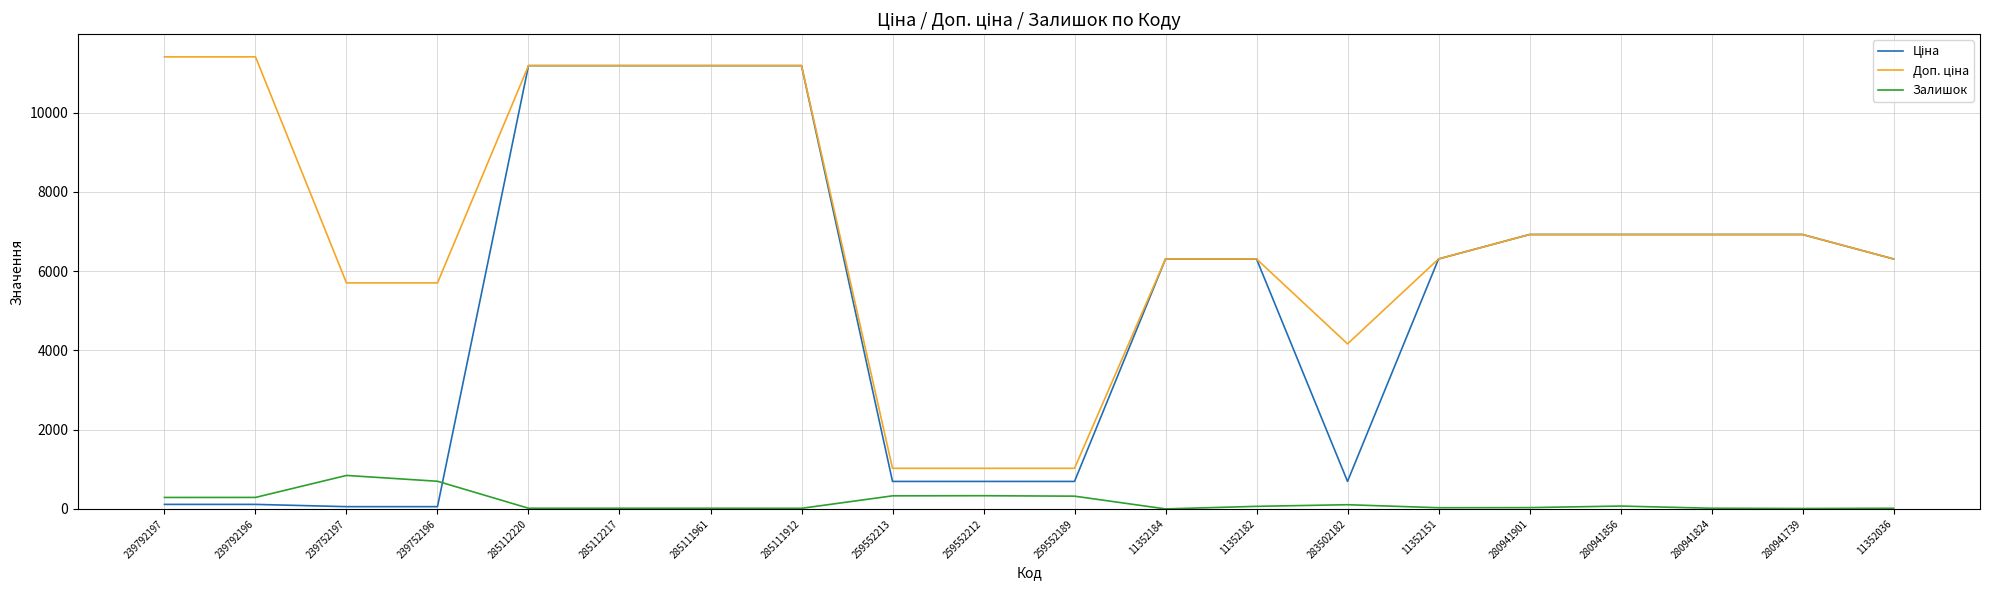

What is the greatest value displayed?

11410.0